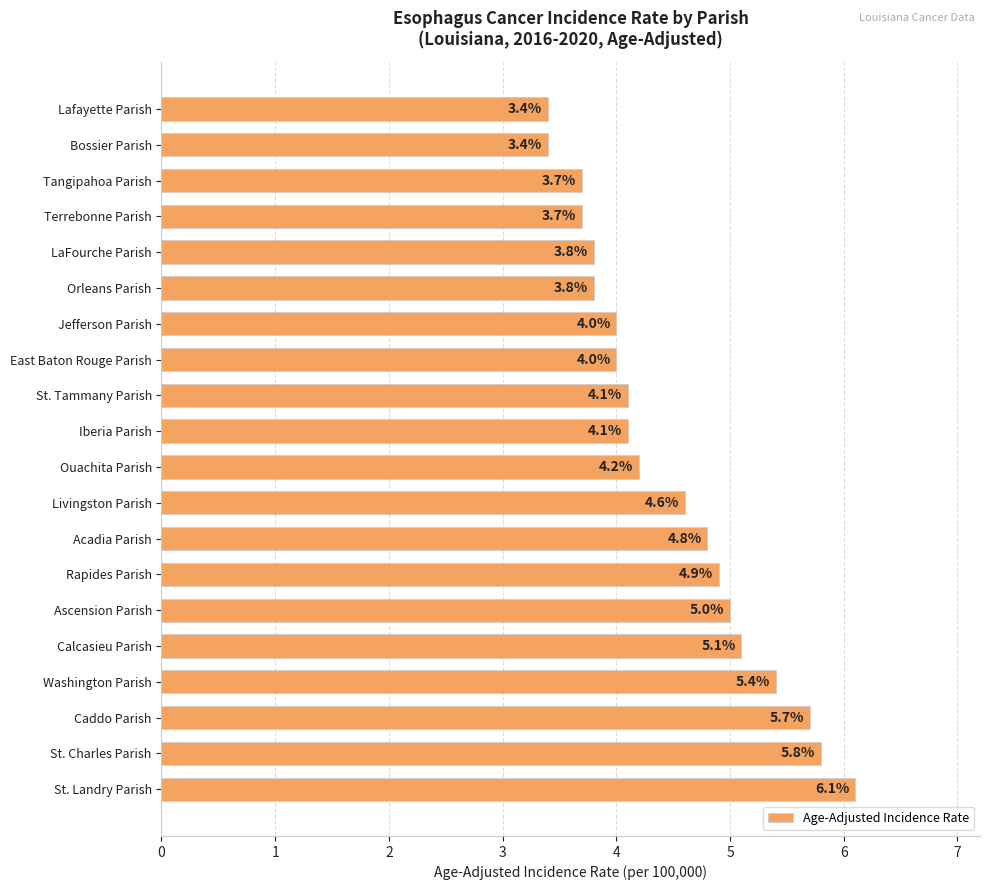

What is the change in value from Bossier Parish to Terrebonne Parish?

+0.3